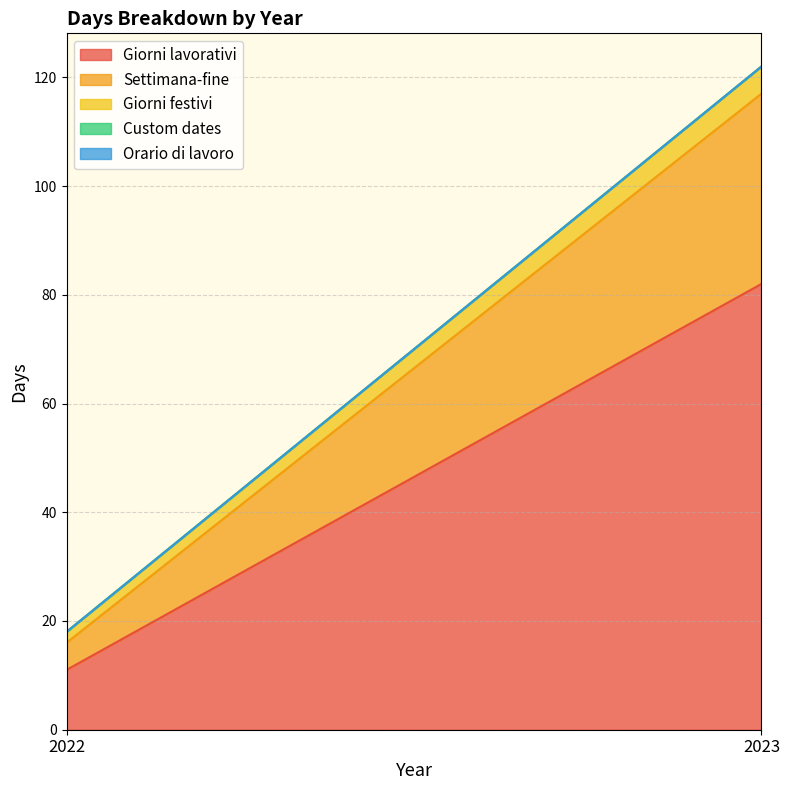

Reading right to left, extract all data points from this chart.

Giorni lavorativi: 82	11
Settimana-fine: 35	5
Giorni festivi: 5	2
Custom dates: 0	0
Orario di lavoro: 0	0